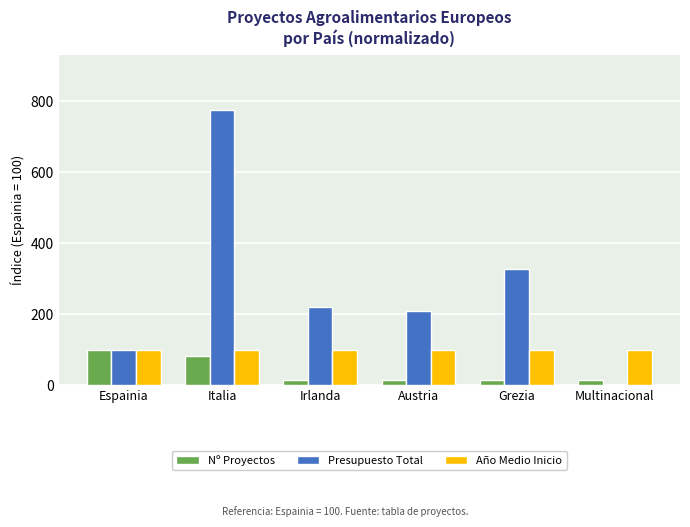

Which series has the largest range (max minus min)?

Presupuesto Total